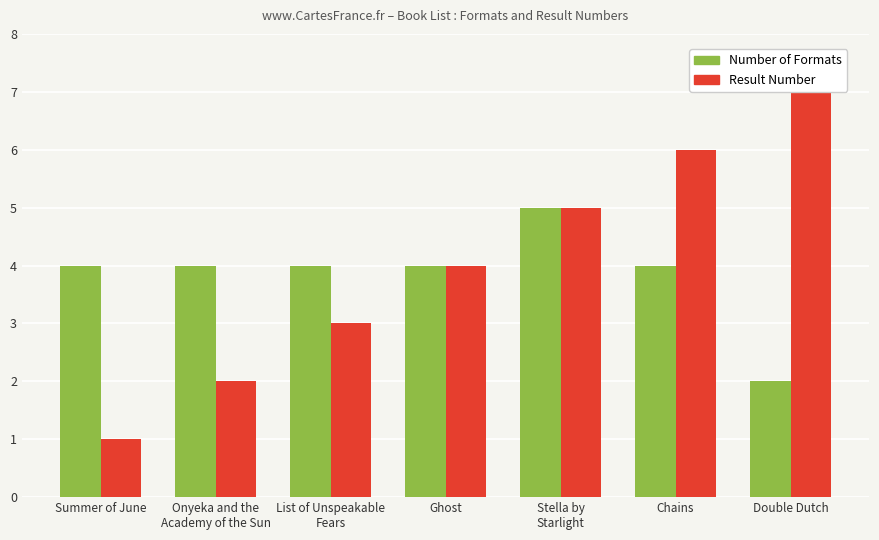

What is the spread (max minus min) of values at Summer of June?

3